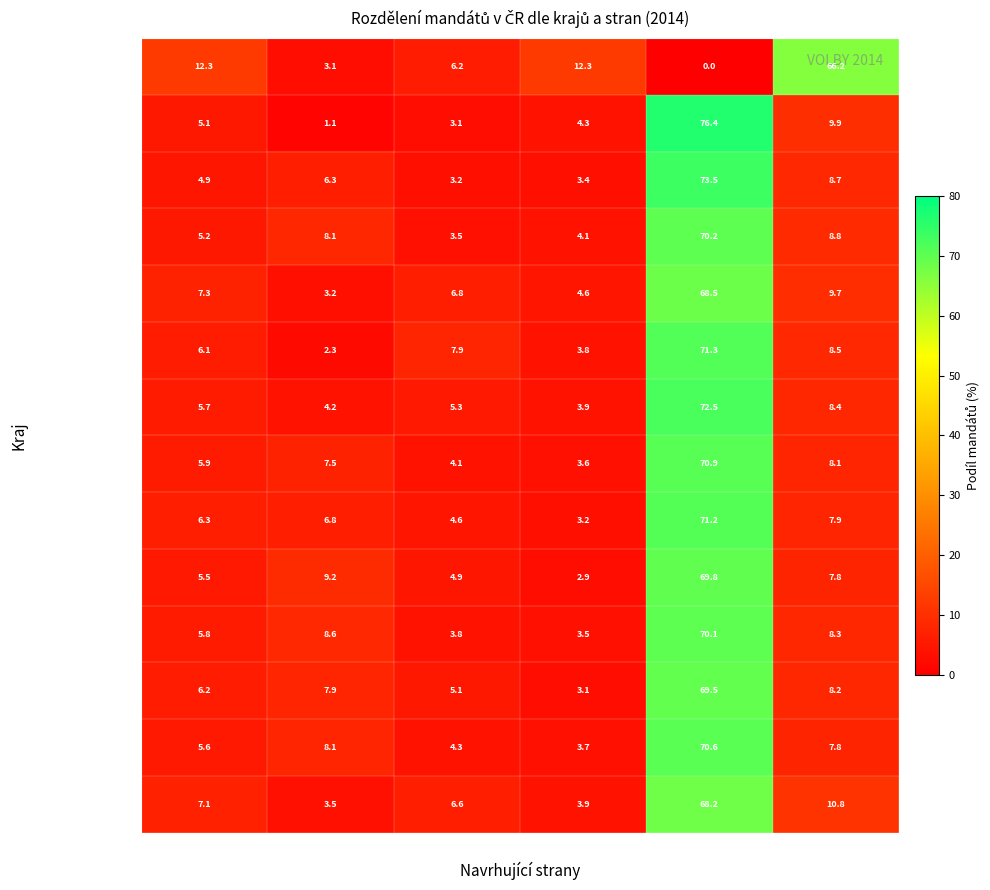

True or false: Zlínský has a value of 6.2 at ODS.

False